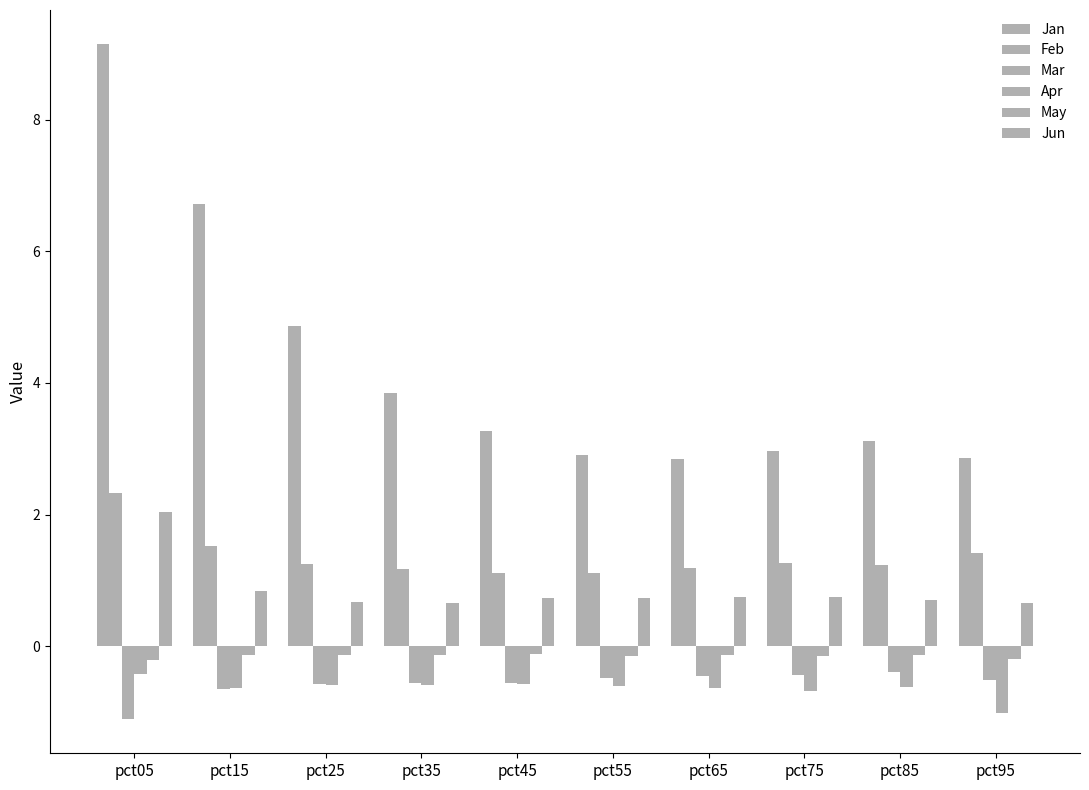

At which category is the sum across all series the highest?

pct05